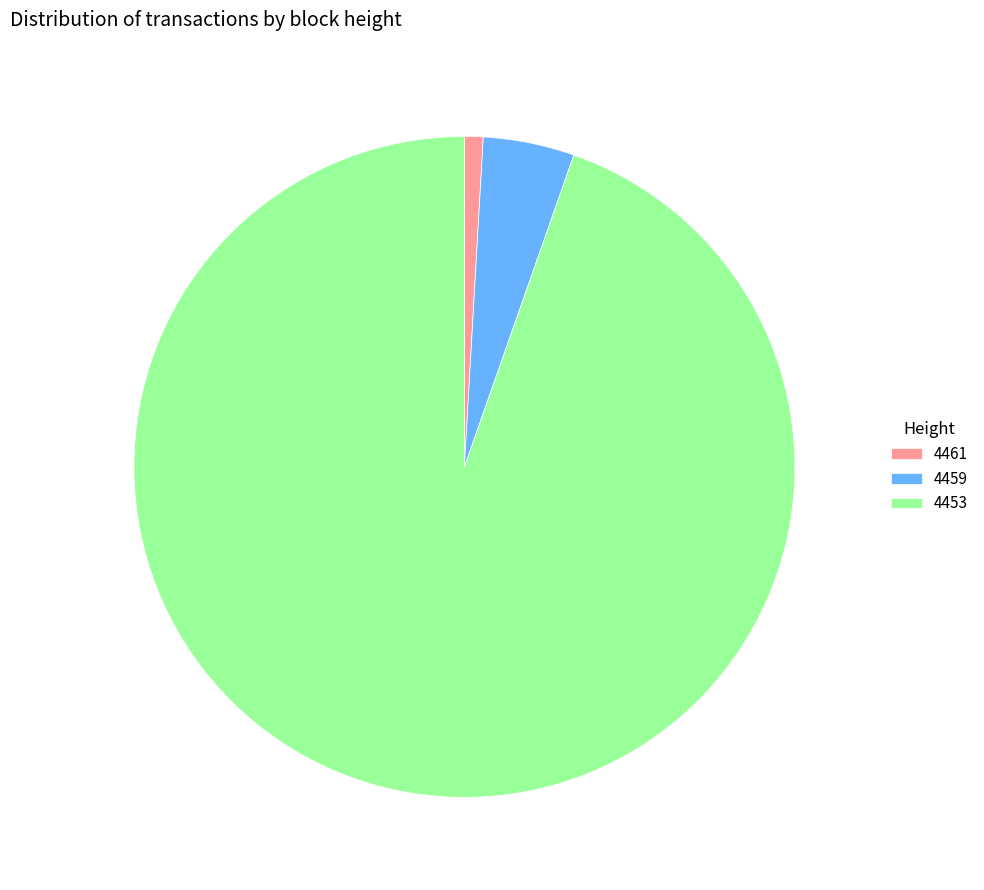

Is it true that 4461 is 10% of the pie?

False